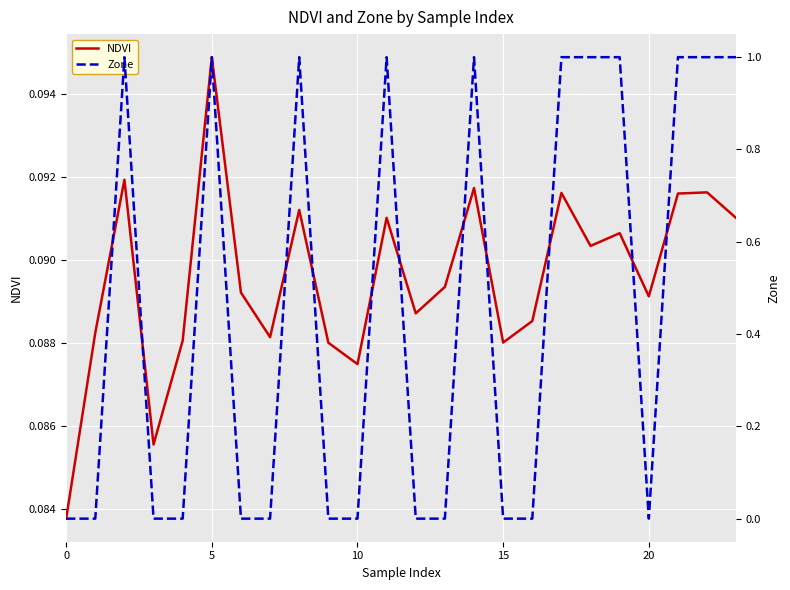

Which series has the largest range (max minus min)?

Zone